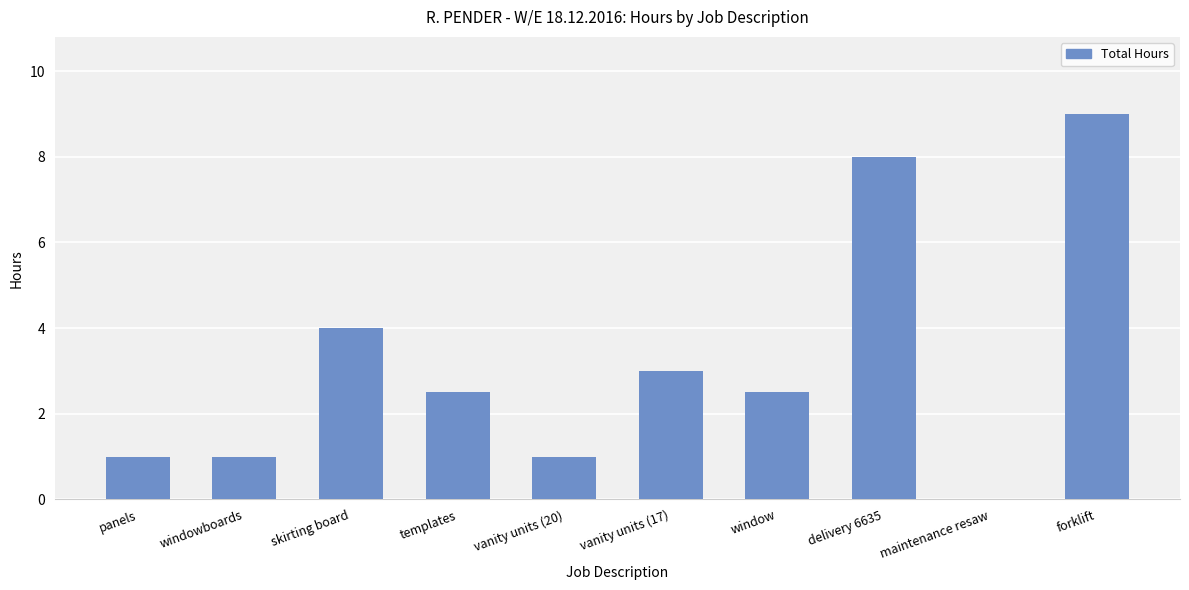

Where does the data first go above 2?

skirting board